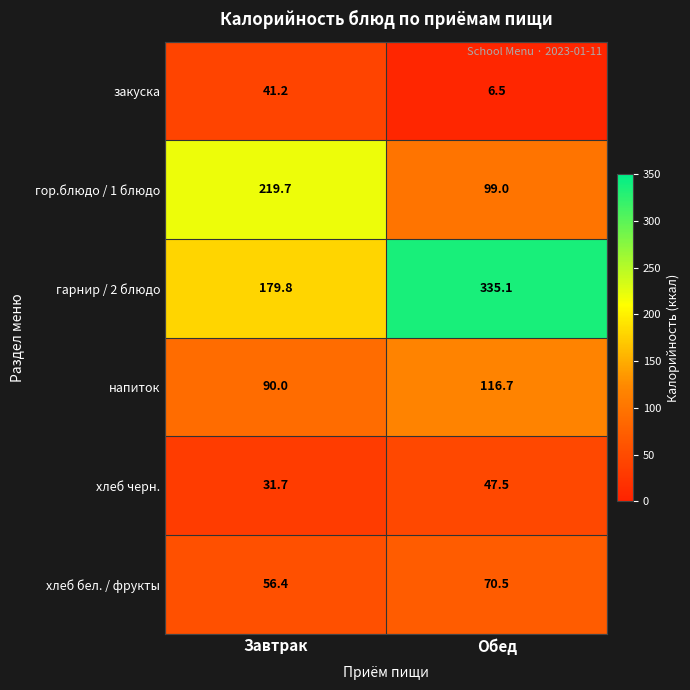

What is the difference between the напиток values at Завтрак and Обед?

26.7